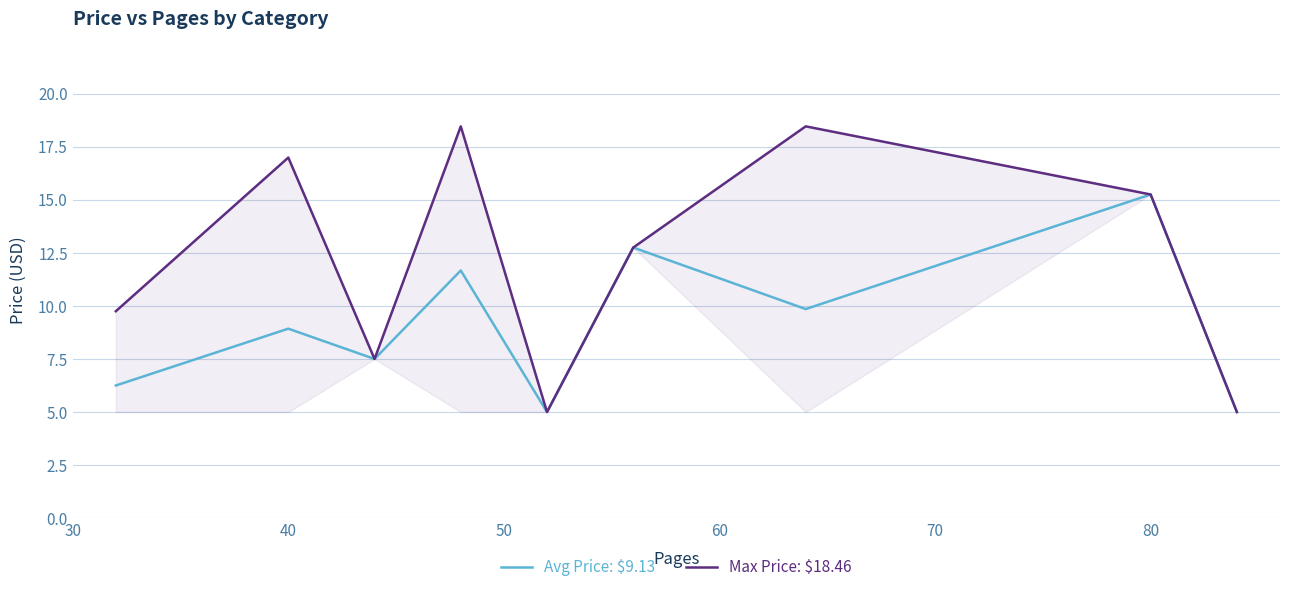

What is the maximum value shown in the chart?

18.5